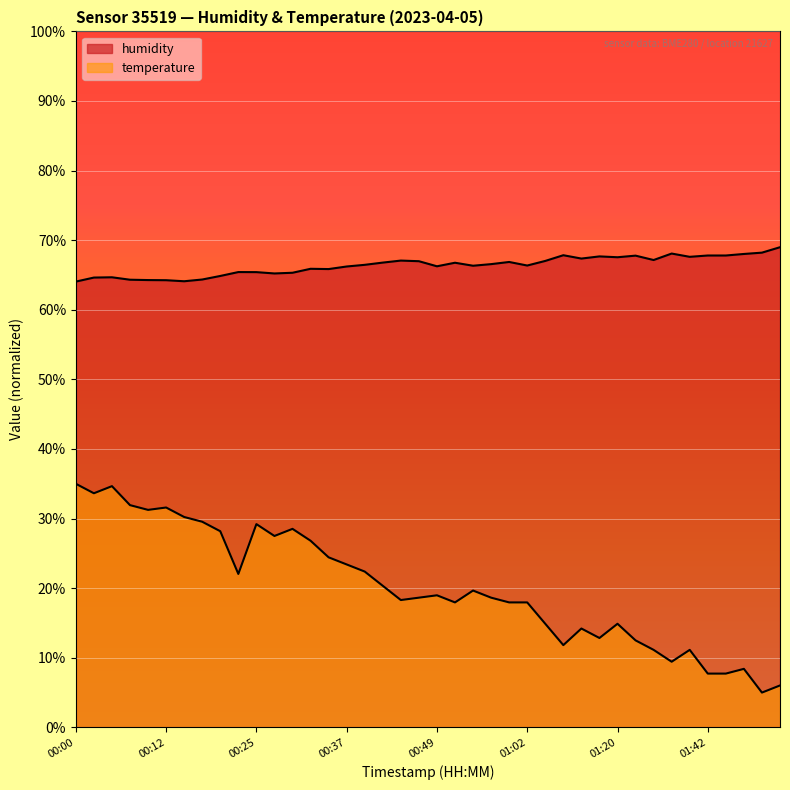

Where is temperature nearest to the value 20?

00:42